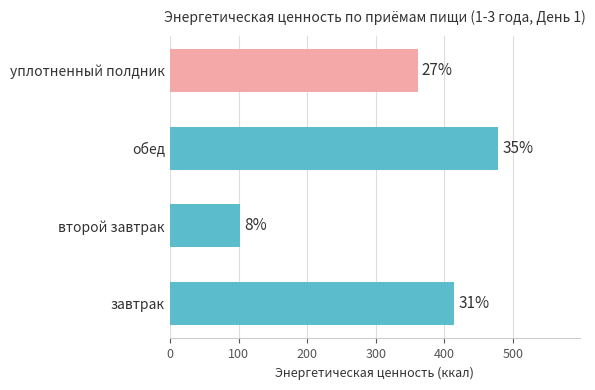

How many bars are there in total?

4